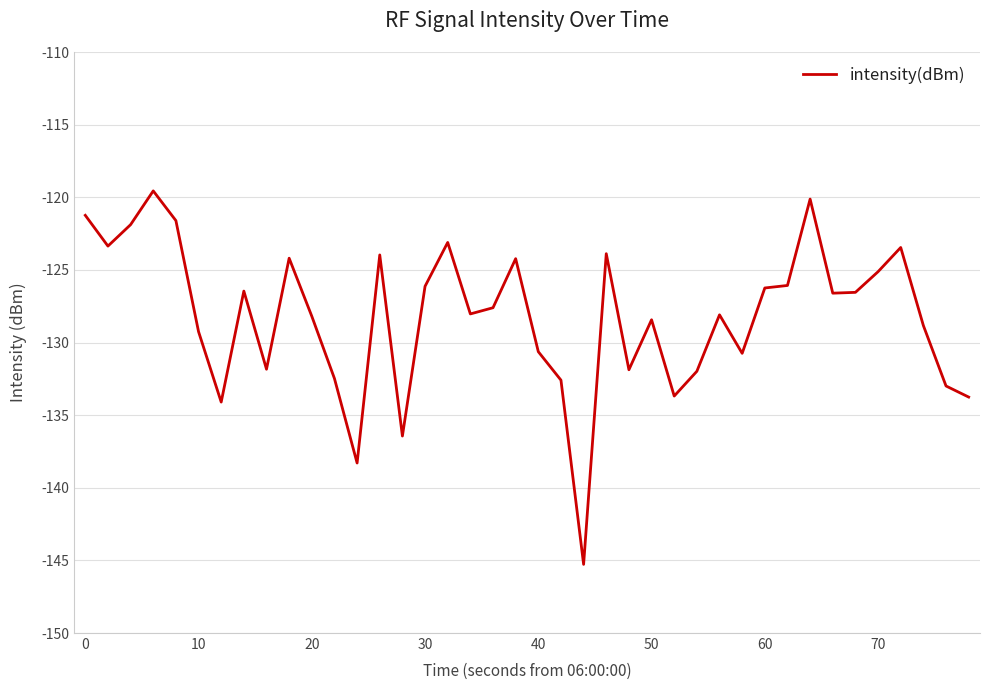

What is the smallest value displayed?

-145.3